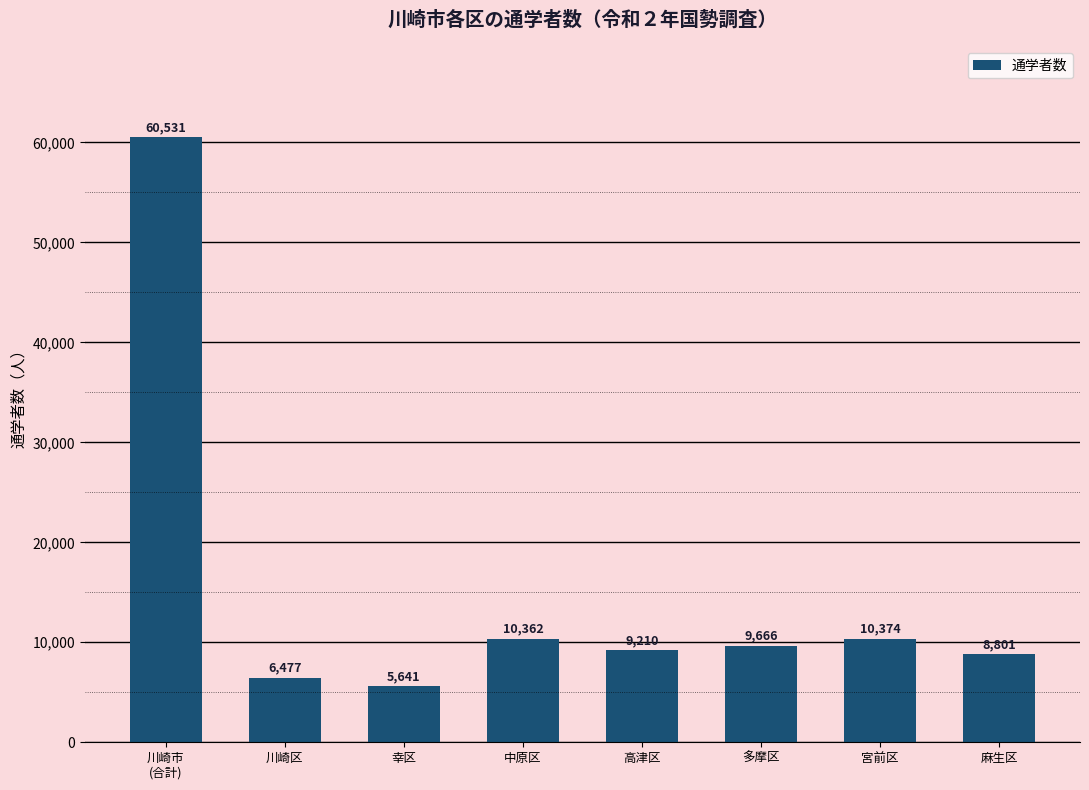

The chart shows a value of 10374 at 宮前区. True or false?

True